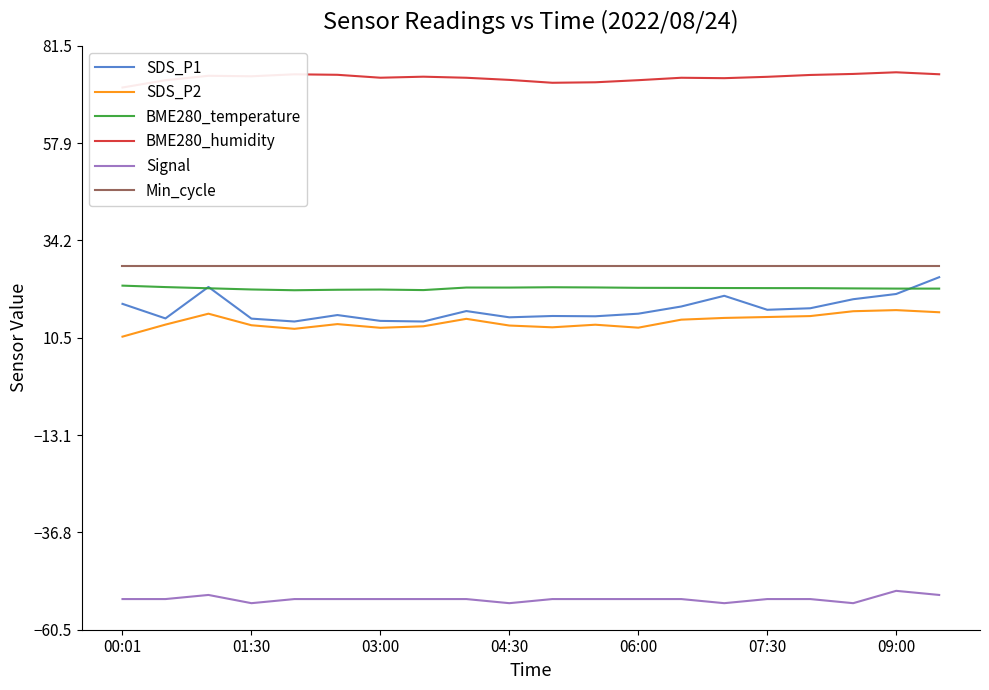

True or false: BME280_temperature and Min_cycle cross at least once.

False